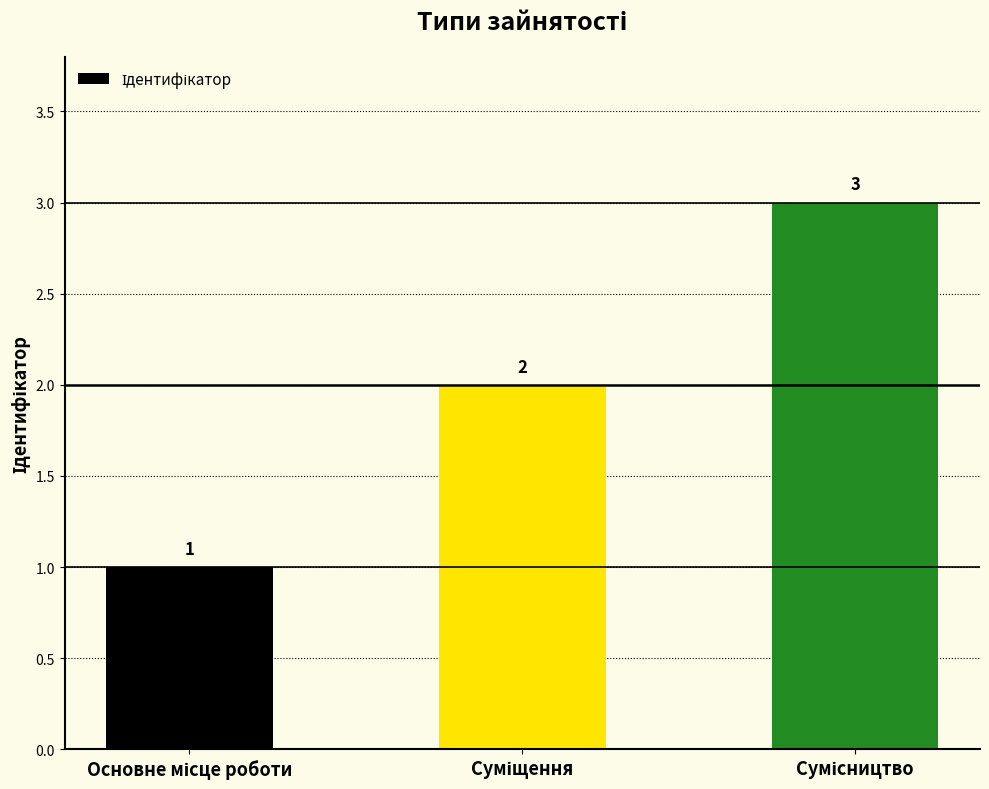

What is the maximum value shown in the chart?

3